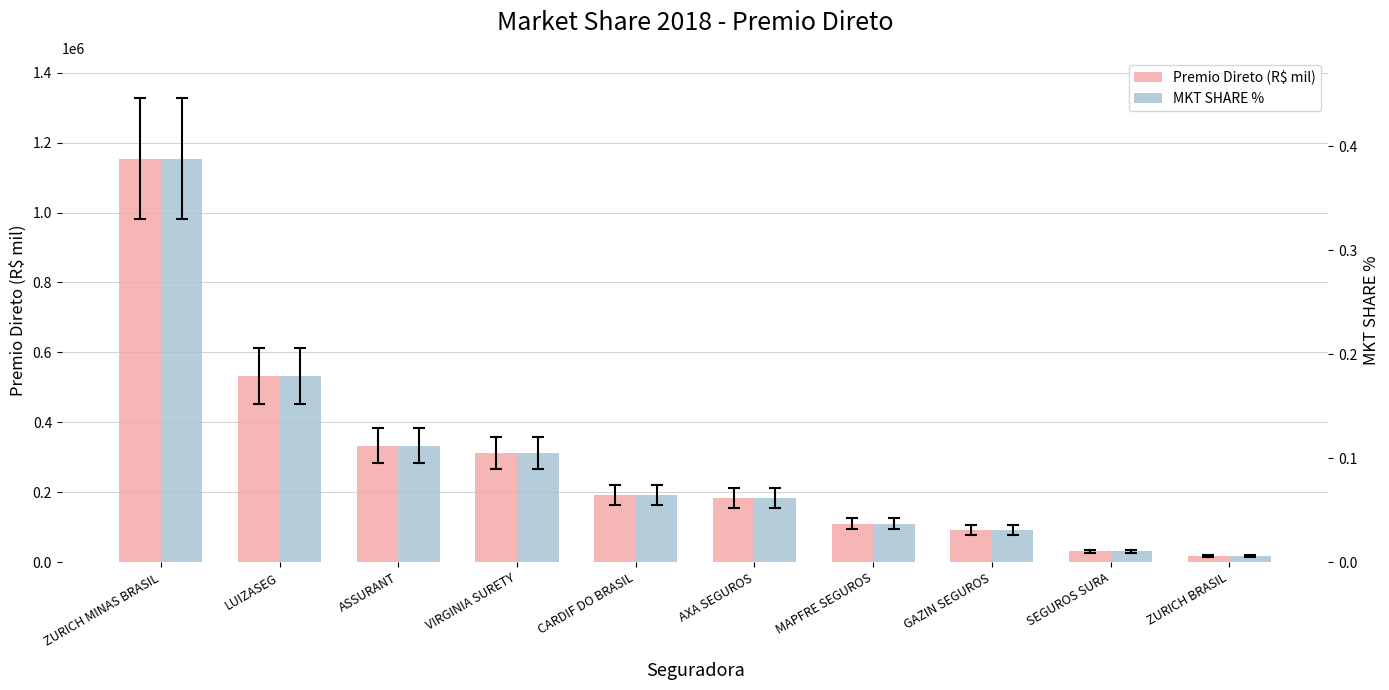

How many data points does each series have?

10